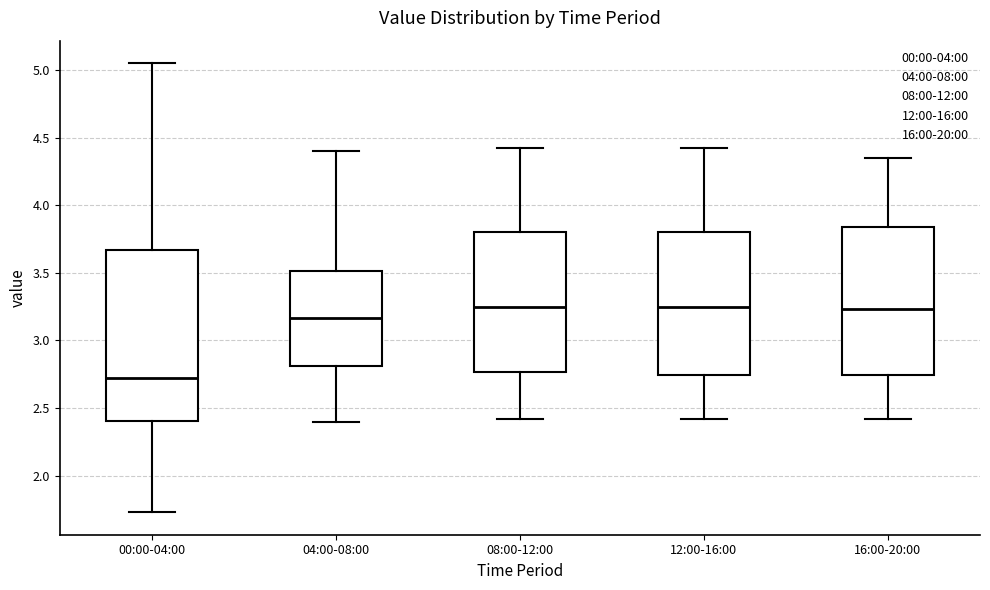

Reading left to right, read every box against the y-axis: the position of its median line, the range the box covers, and the ends of its whiskers. The values are not printed on the chart, so give them approximately, as read against the axis.

00:00-04:00: median 2.70, box 2.40 to 3.65, whiskers 1.75 to 5.05
04:00-08:00: median 3.15, box 2.80 to 3.50, whiskers 2.40 to 4.40
08:00-12:00: median 3.25, box 2.75 to 3.80, whiskers 2.40 to 4.40
12:00-16:00: median 3.25, box 2.75 to 3.80, whiskers 2.40 to 4.40
16:00-20:00: median 3.25, box 2.75 to 3.85, whiskers 2.40 to 4.35